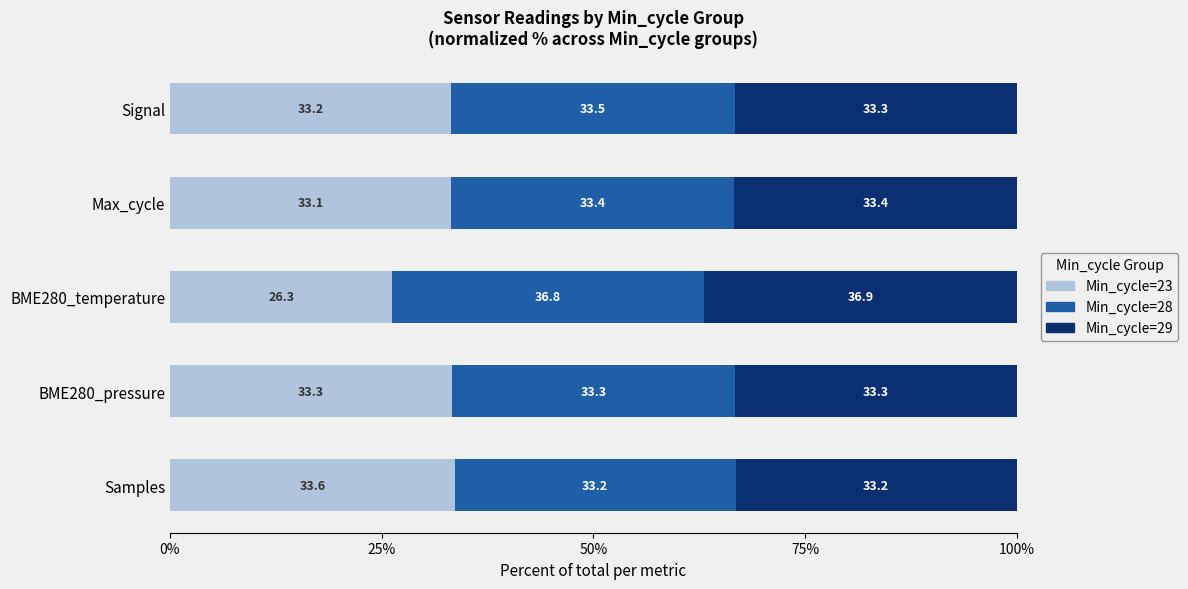

Is it true that Min_cycle=23 equals 6.9 at Samples?

False